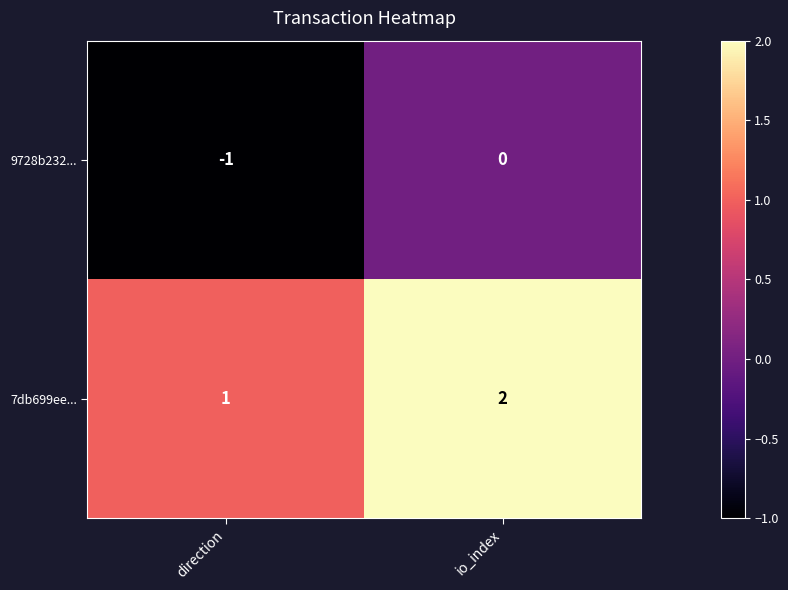

What is the total value across all series at io_index?

2